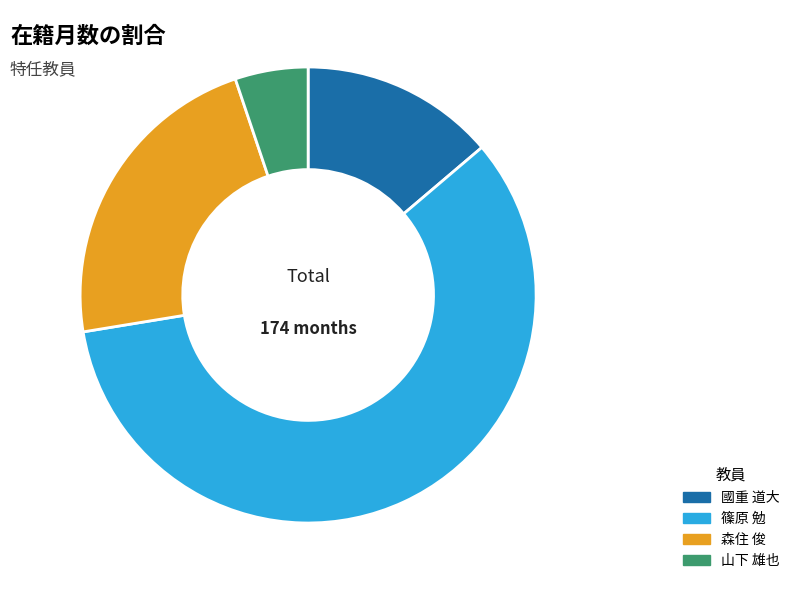

Is the sum of 篠原 勉 and 國重 道大 greater than half?

Yes